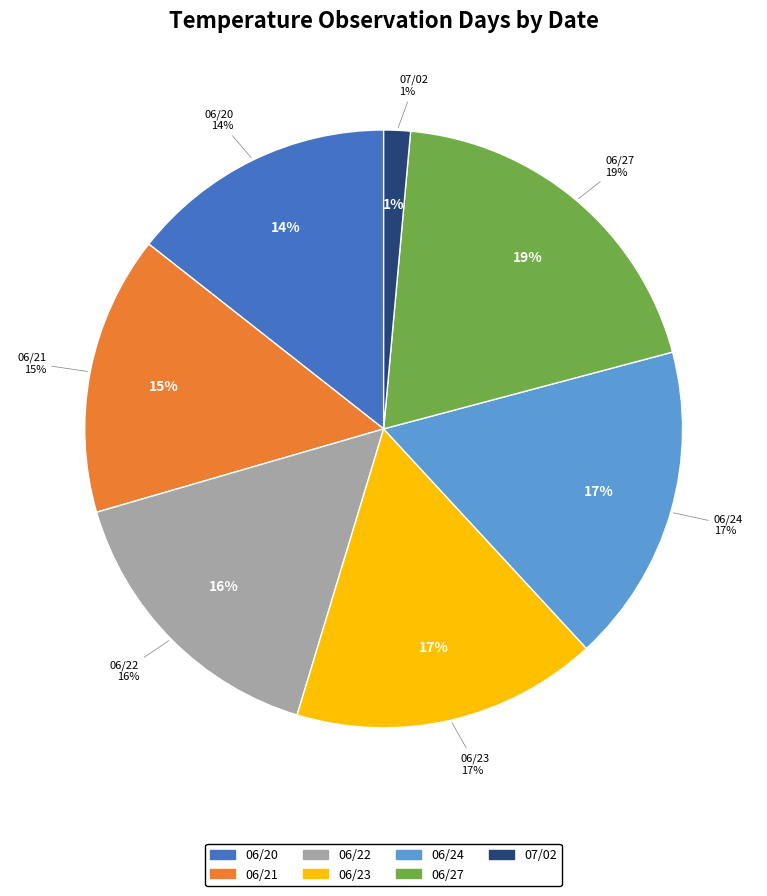

How many slices are in this pie chart?

7